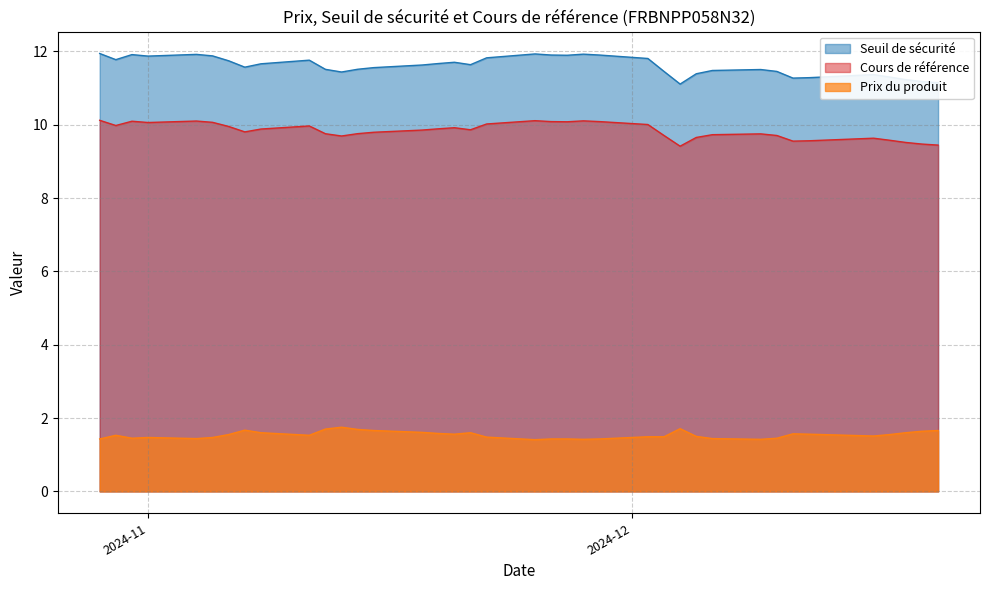

Which has a higher value, 2024-11-19 or 2024-11-20?

2024-11-20